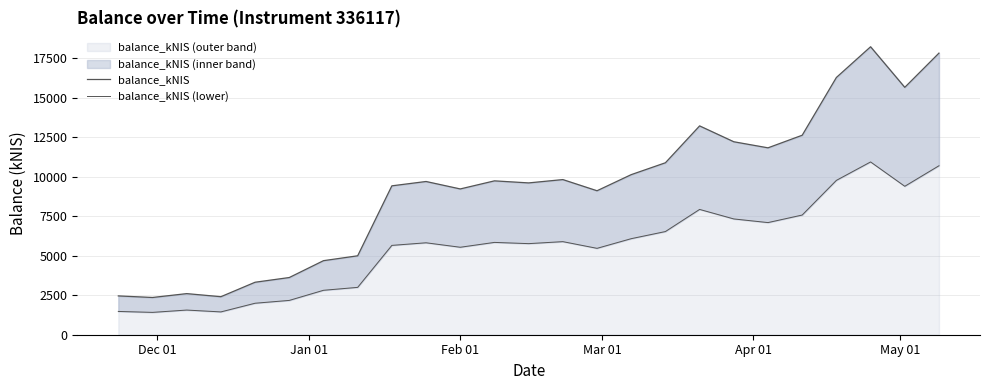

What is the minimum value for balance_kNIS (outer band)?

2356.3